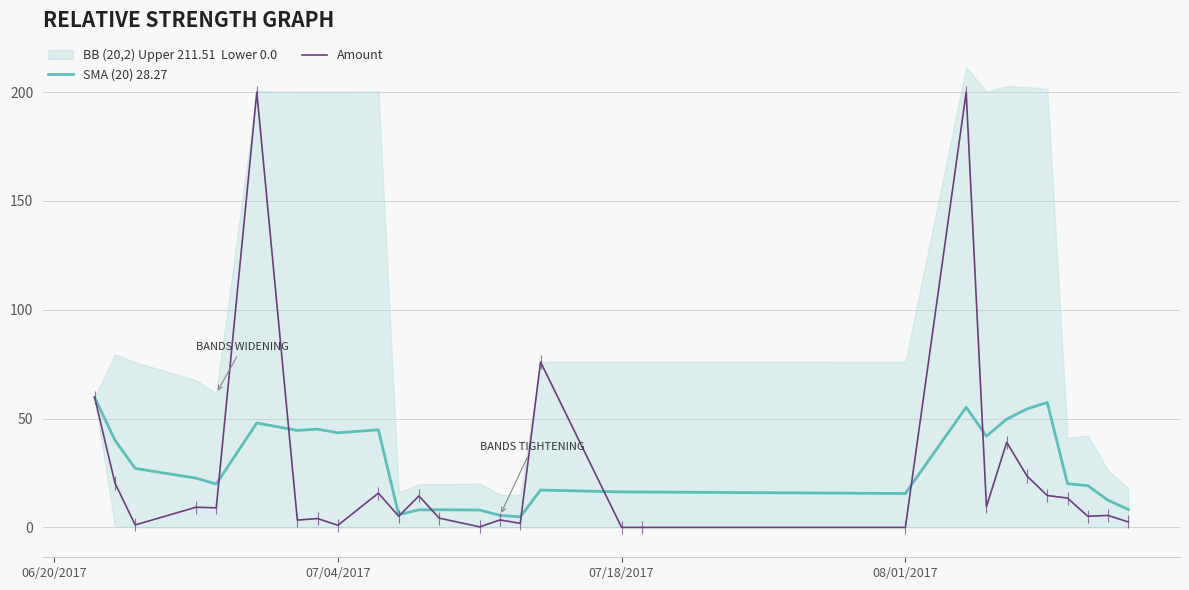

True or false: SMA (20) 28.27 has a value of 15.6 at 08/01/2017.

True